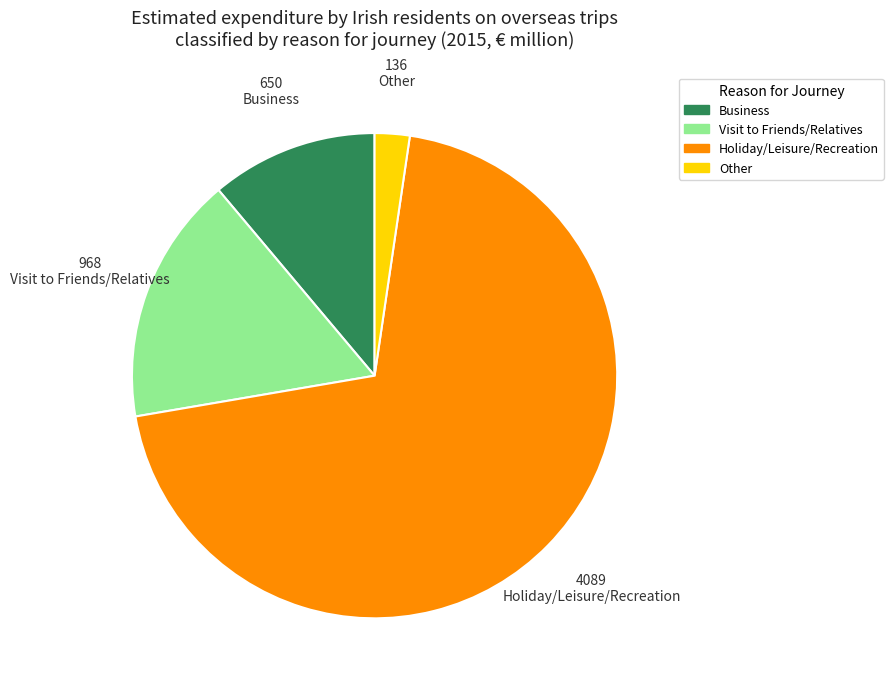

Which category has the smallest portion of the pie?

Other